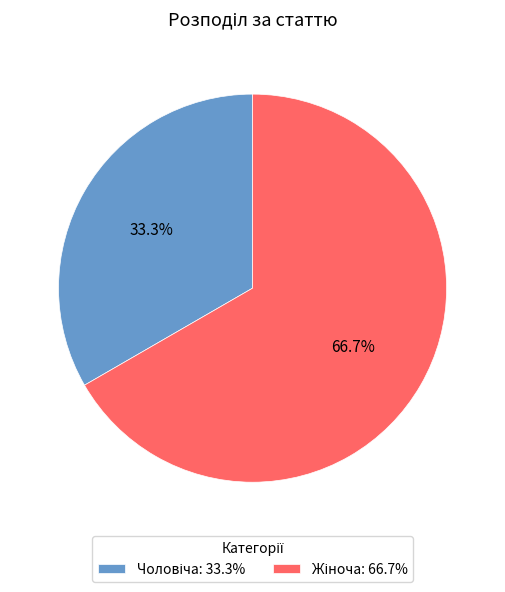

Does any single category account for the majority?

Yes